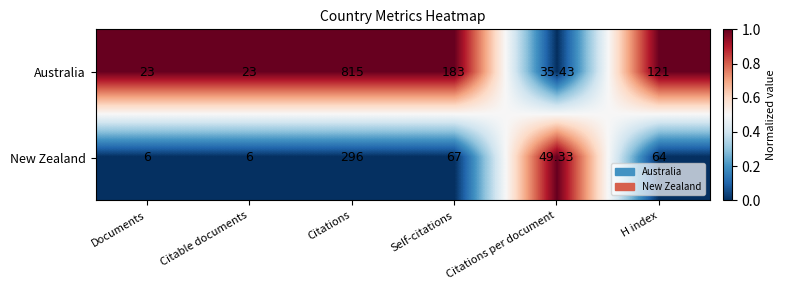

Count the number of data series in this chart.

2